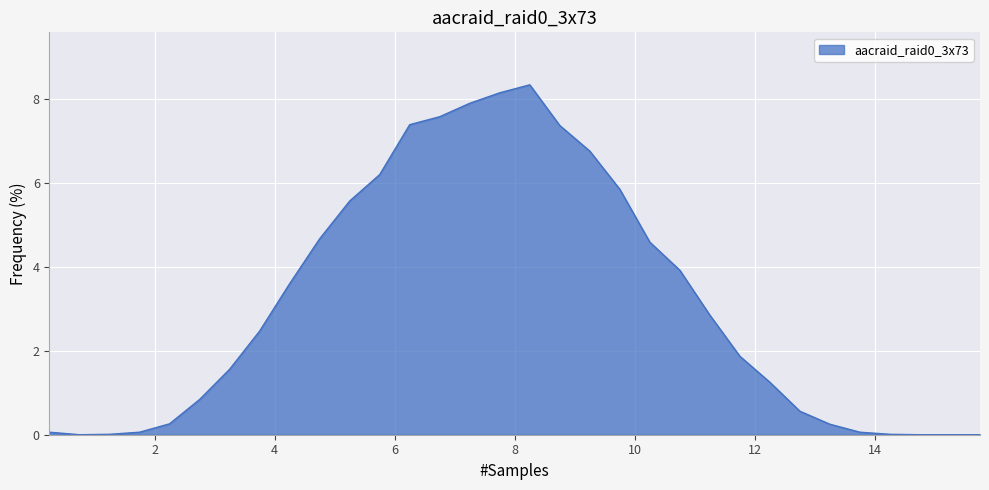

What is the difference between the maximum and minimum values?

8.3